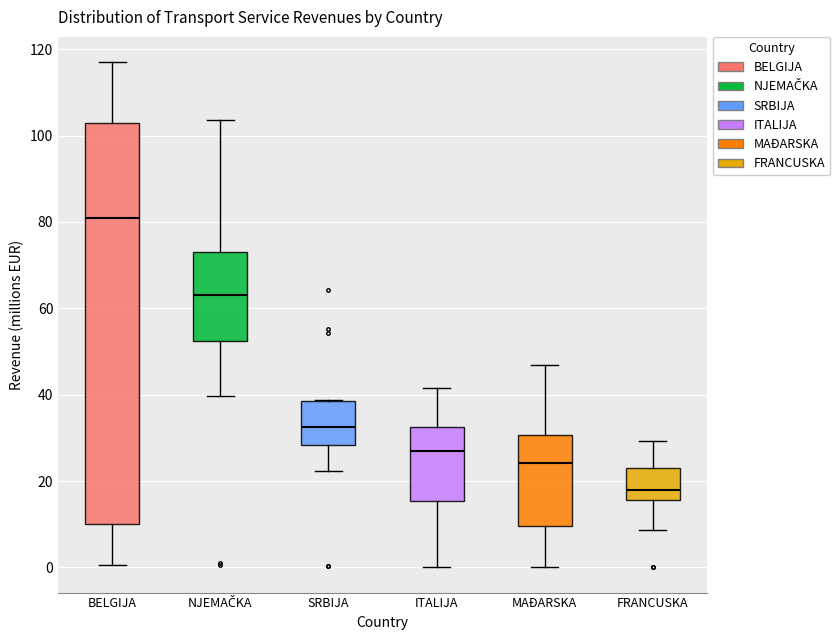

Where does the upper whisker of the box for NJEMAČKA end on the y-axis? The values are not printed on the chart, so give them approximately, as read against the axis.

104